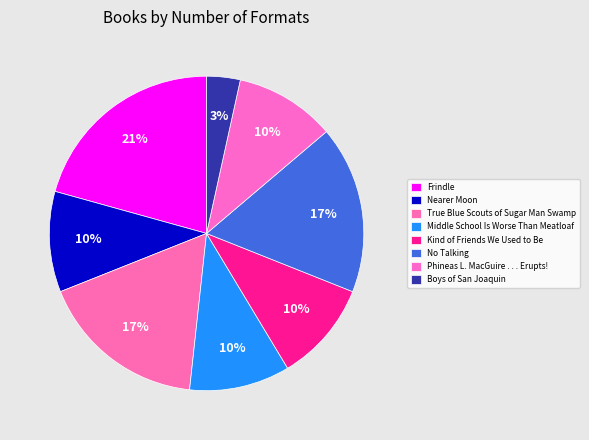

How many slices are in this pie chart?

8